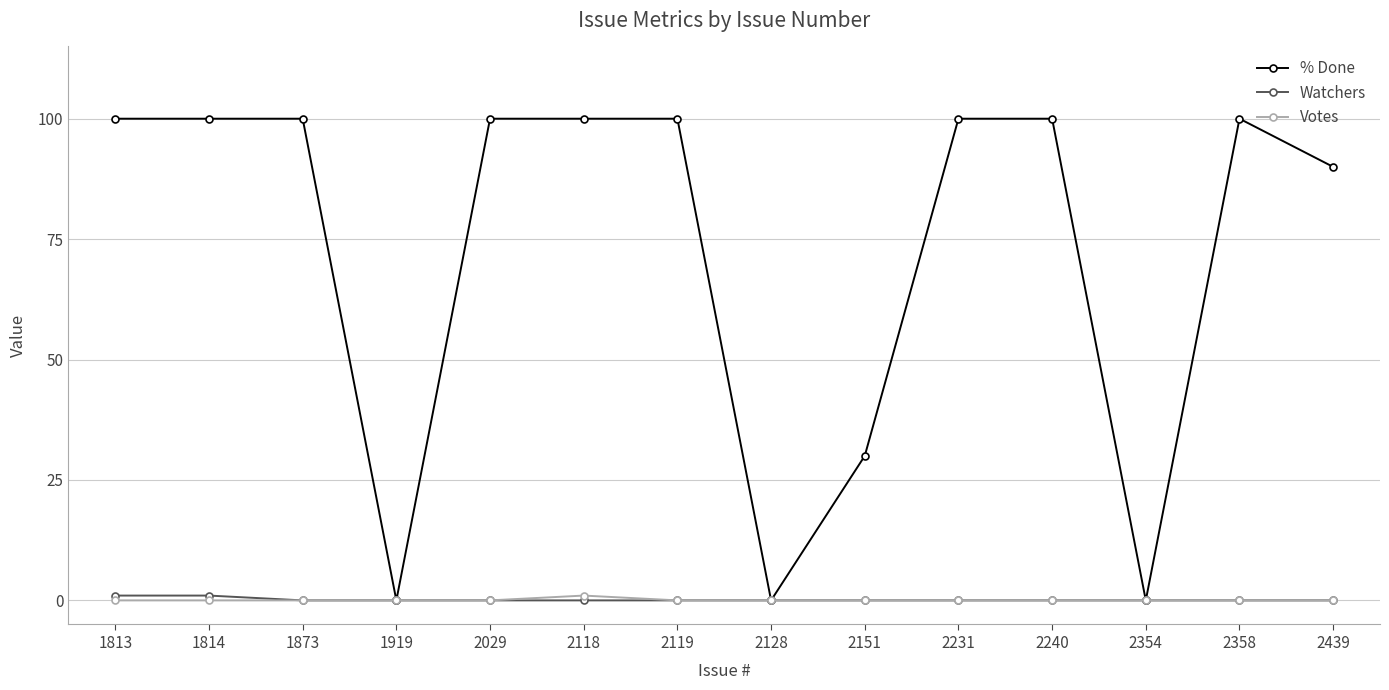

Does the chart have visible grid lines?

Yes